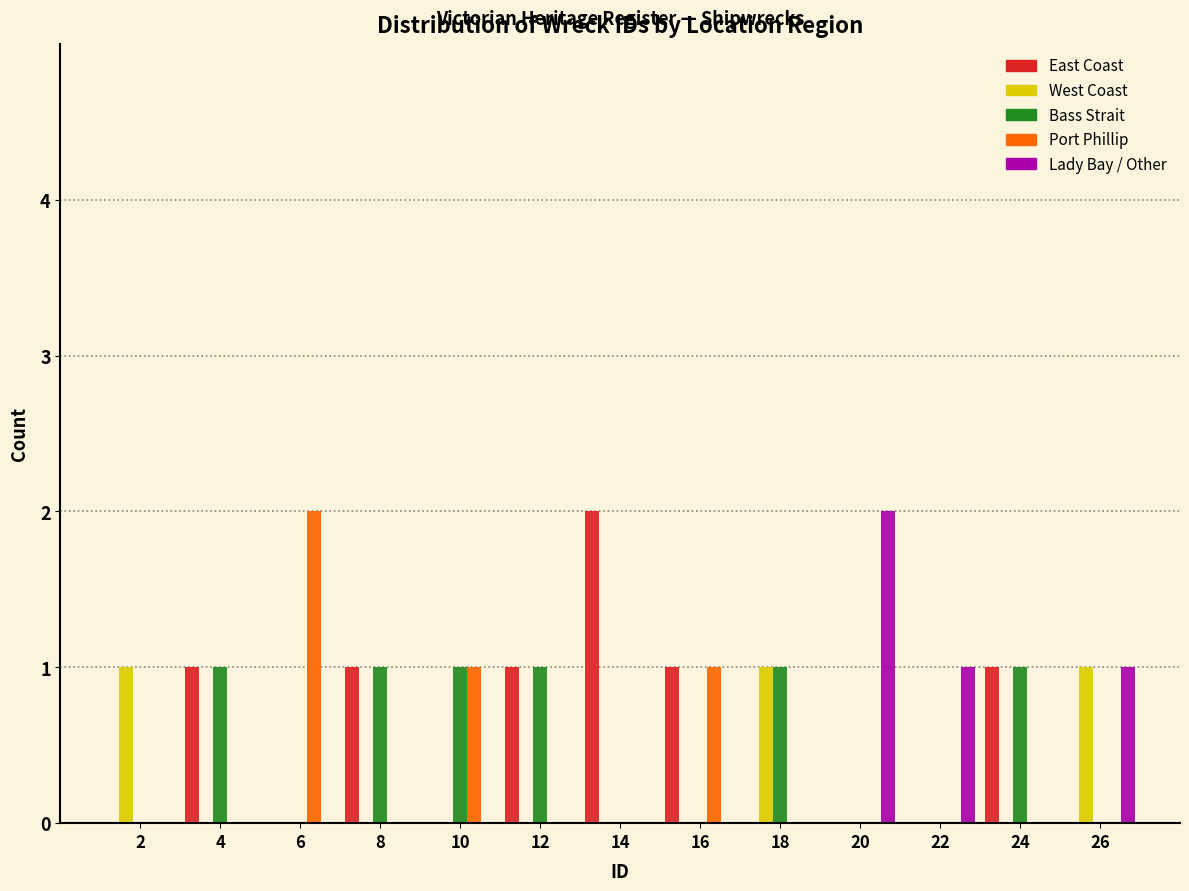

In the Port Phillip series, which range on the x-axis has the tallest bar?

5 to 7